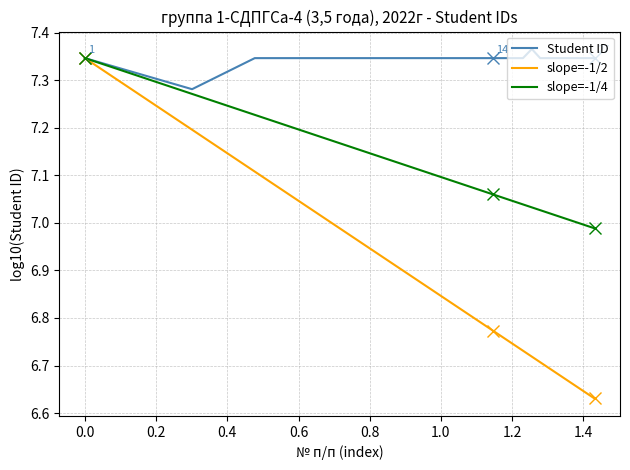

Which series has the largest total across all categories?

Student ID